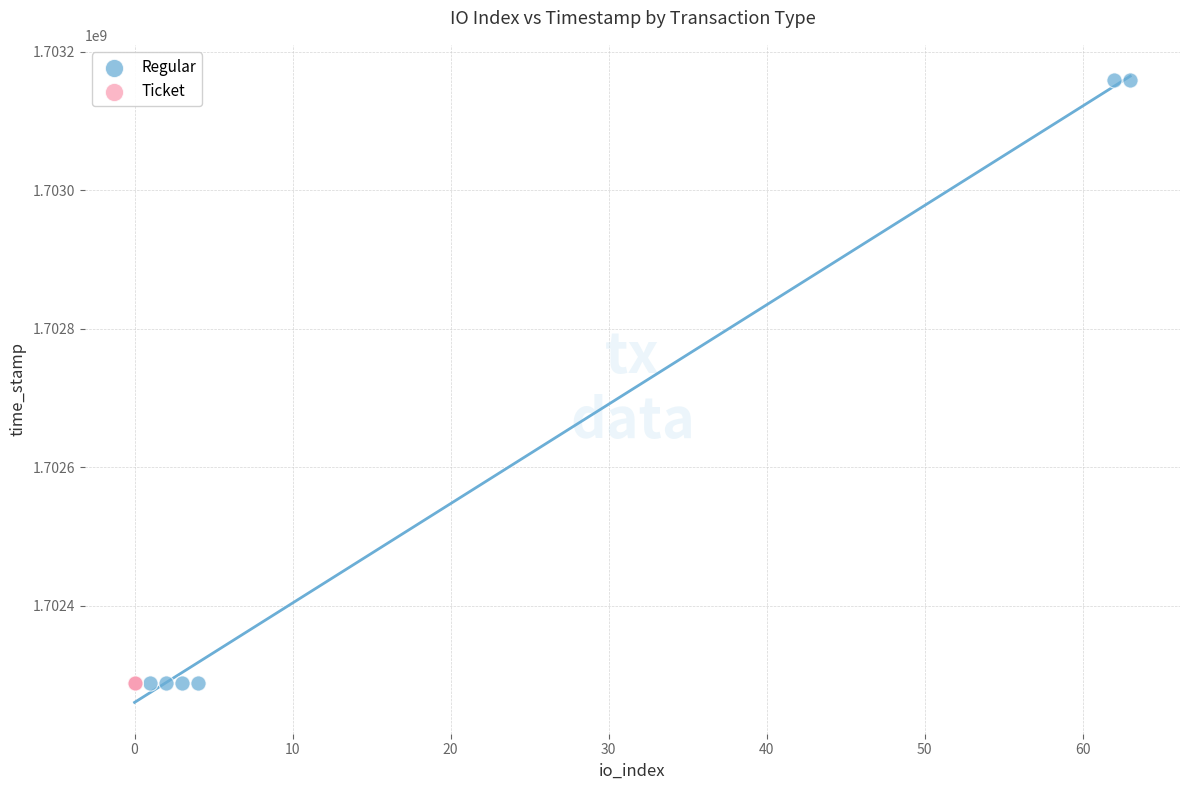

Which series reaches the maximum Y coordinate?

Regular